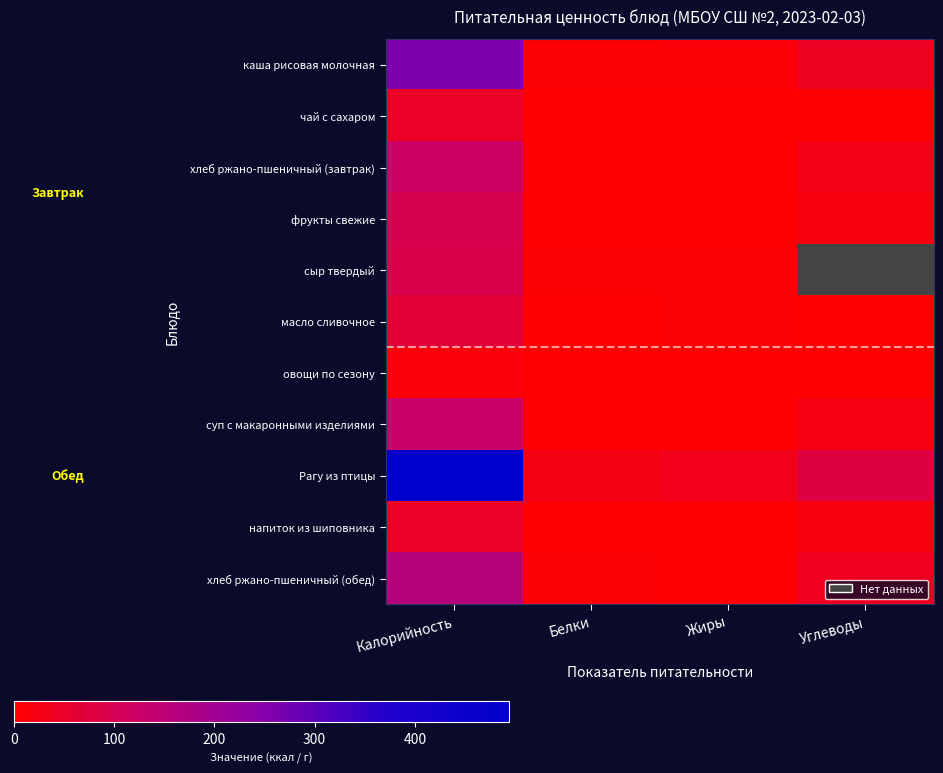

Rank the series at Калорийность from highest to lowest value.

Рагу из птицы, каша рисовая молочная, хлеб ржано-пшеничный (обед), суп с макаронными изделиями, хлеб ржано-пшеничный (завтрак), фрукты свежие, сыр твердый, масло сливочное, чай с сахаром, напиток из шиповника, овощи по сезону